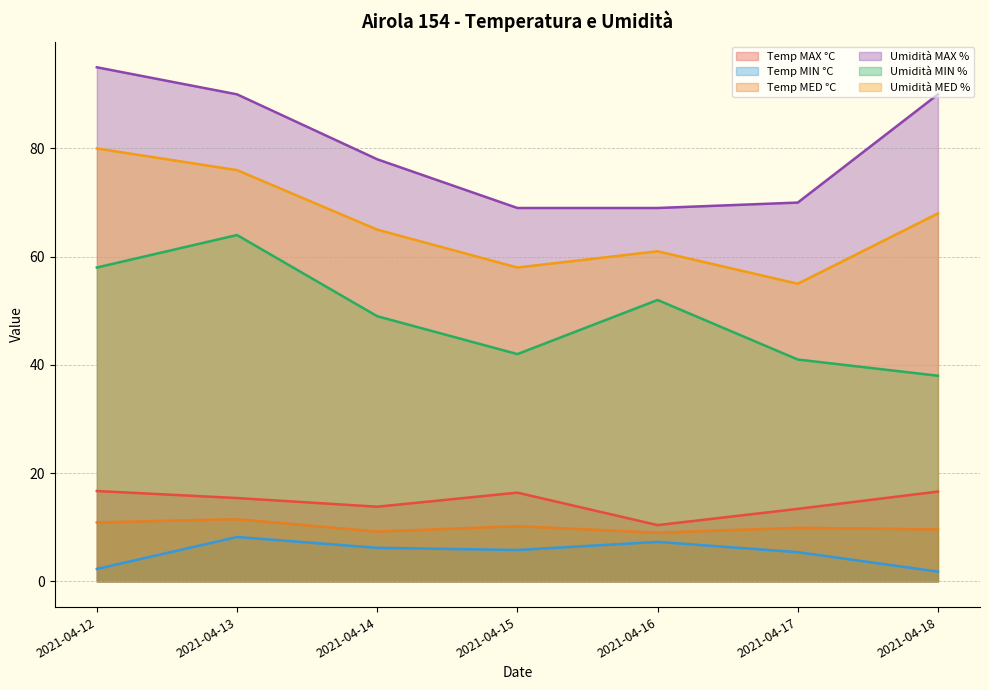

What are all the series names shown in the legend?

Temp MAX °C, Temp MIN °C, Temp MED °C, Umidità MAX %, Umidità MIN %, Umidità MED %